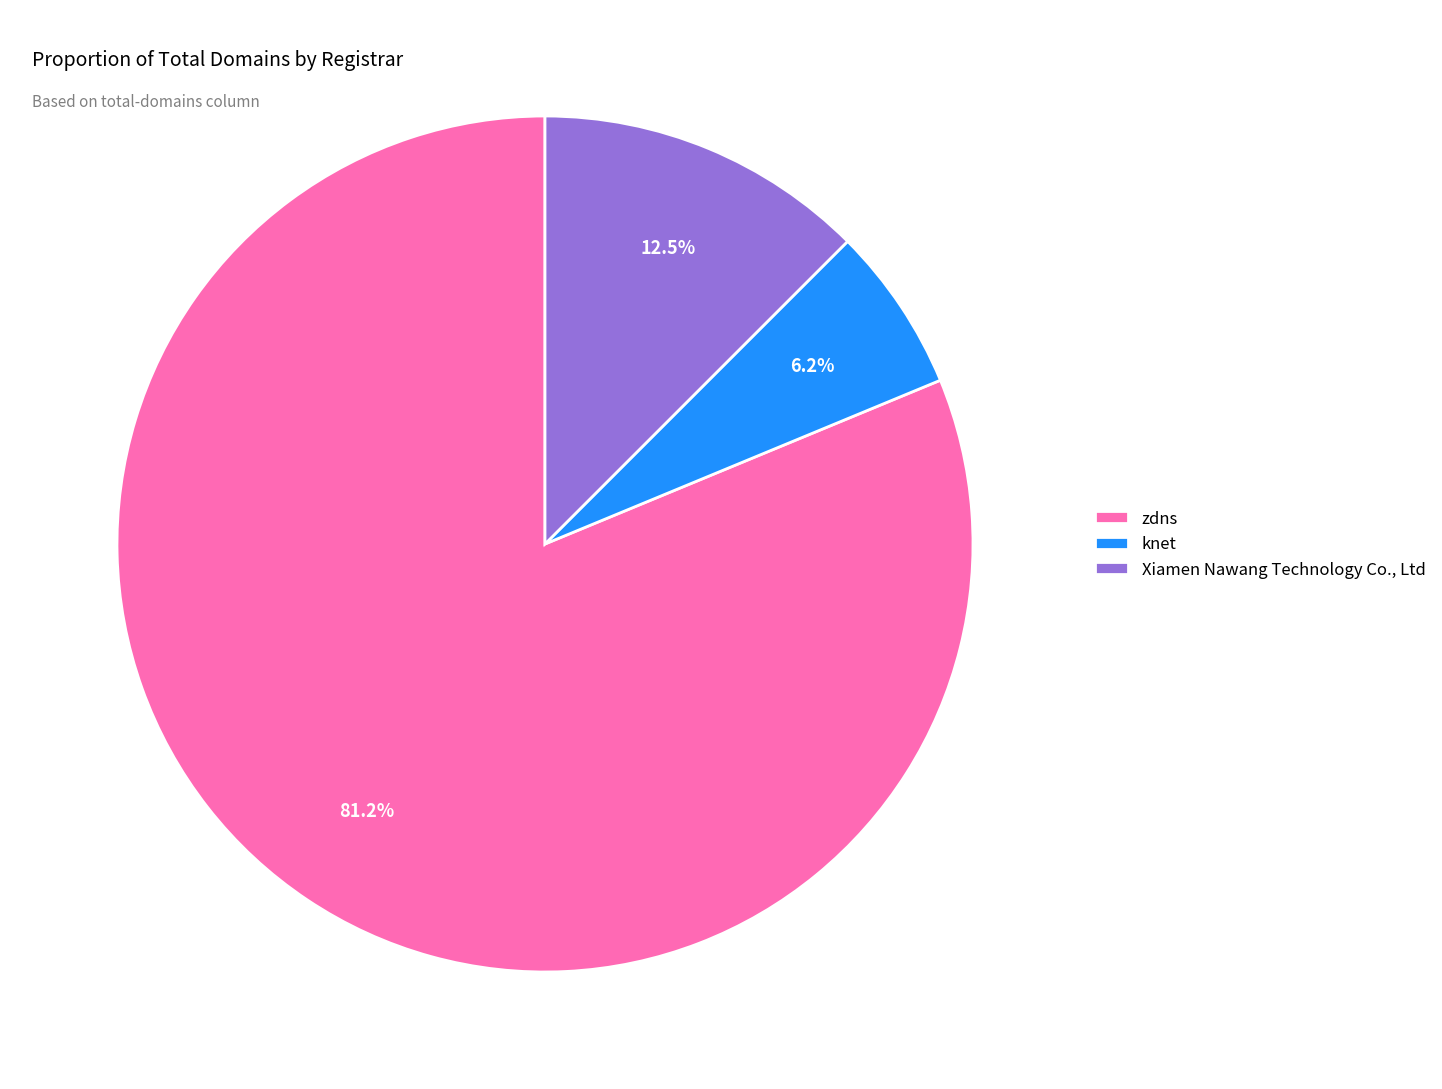

True or false: knet accounts for 6% of the total.

True